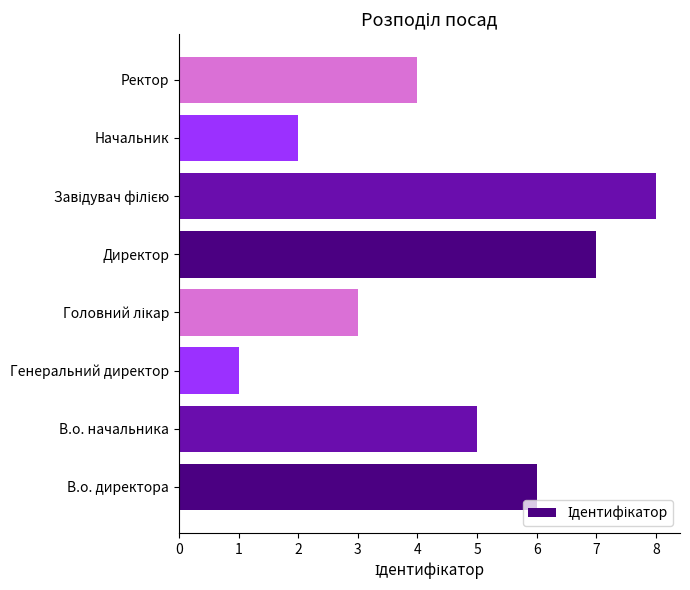

True or false: the data shows 7 at В.о. начальника.

False